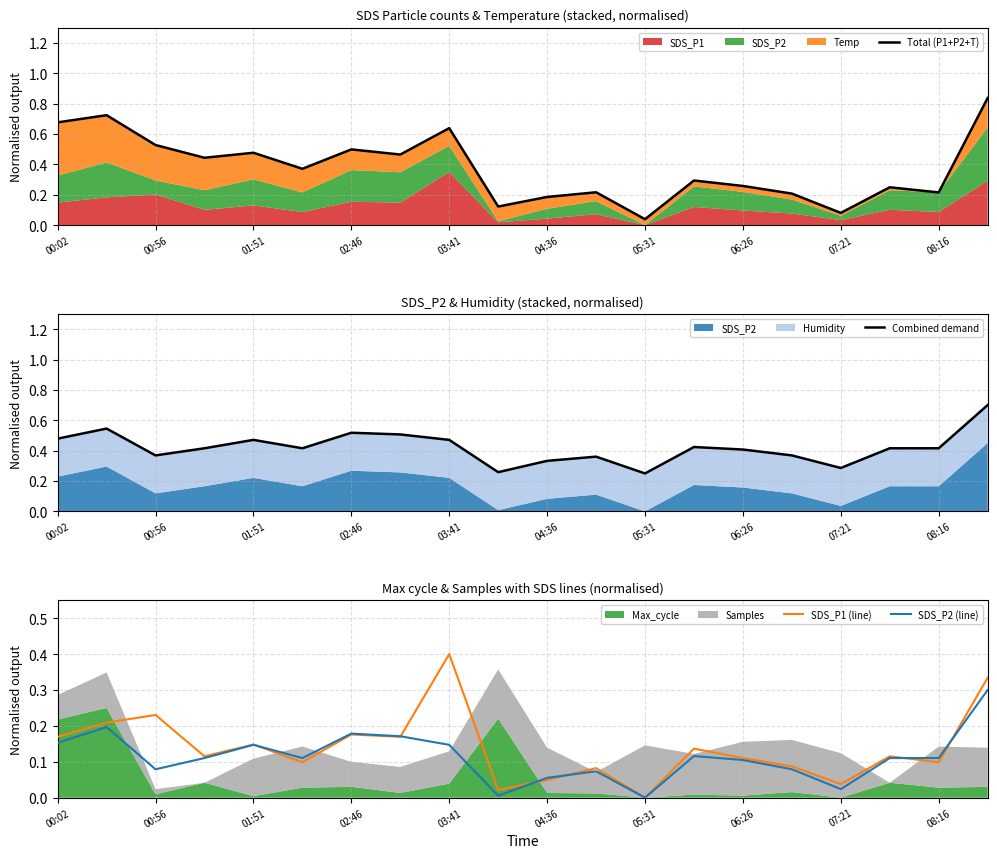

Does the chart have visible grid lines?

Yes